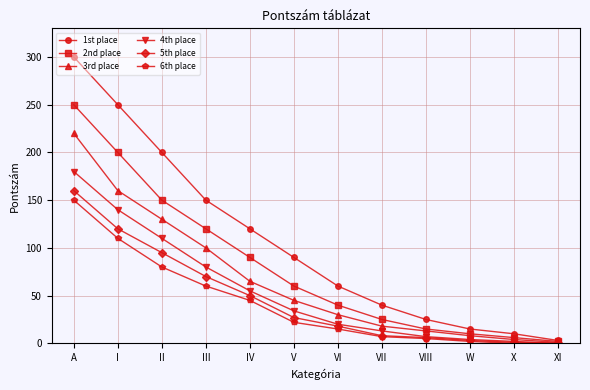

What is the difference between the maximum and second lowest values in the 6th place series?

150